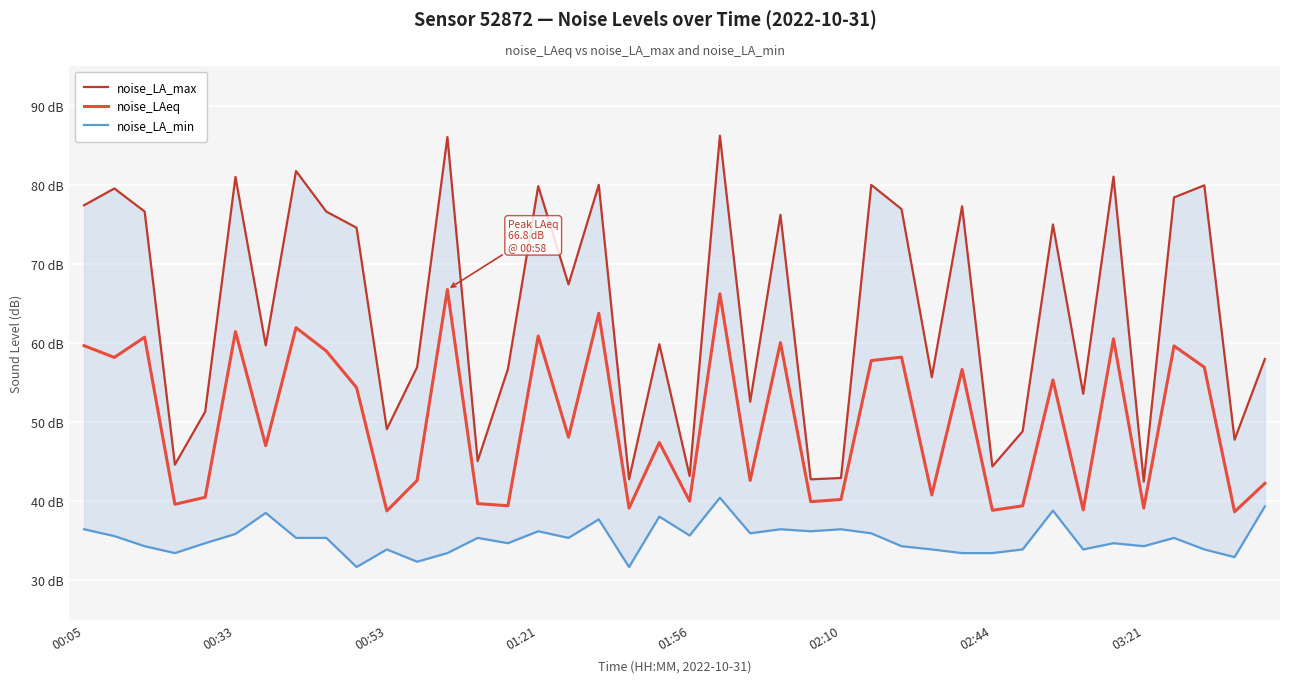

Where does the noise_LAeq series first go above 48?

00:05